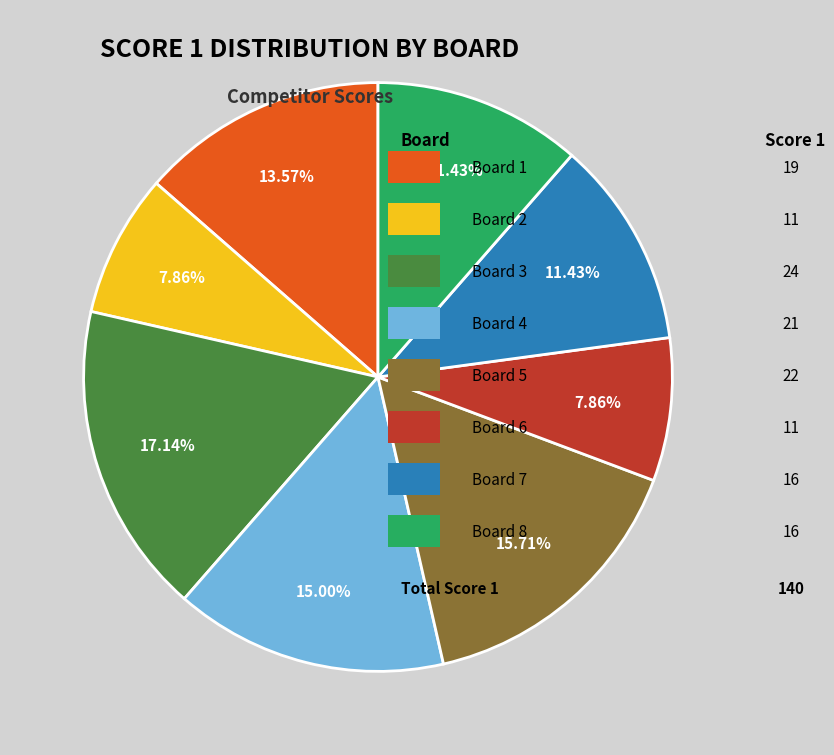

Is there a majority slice in this chart?

No